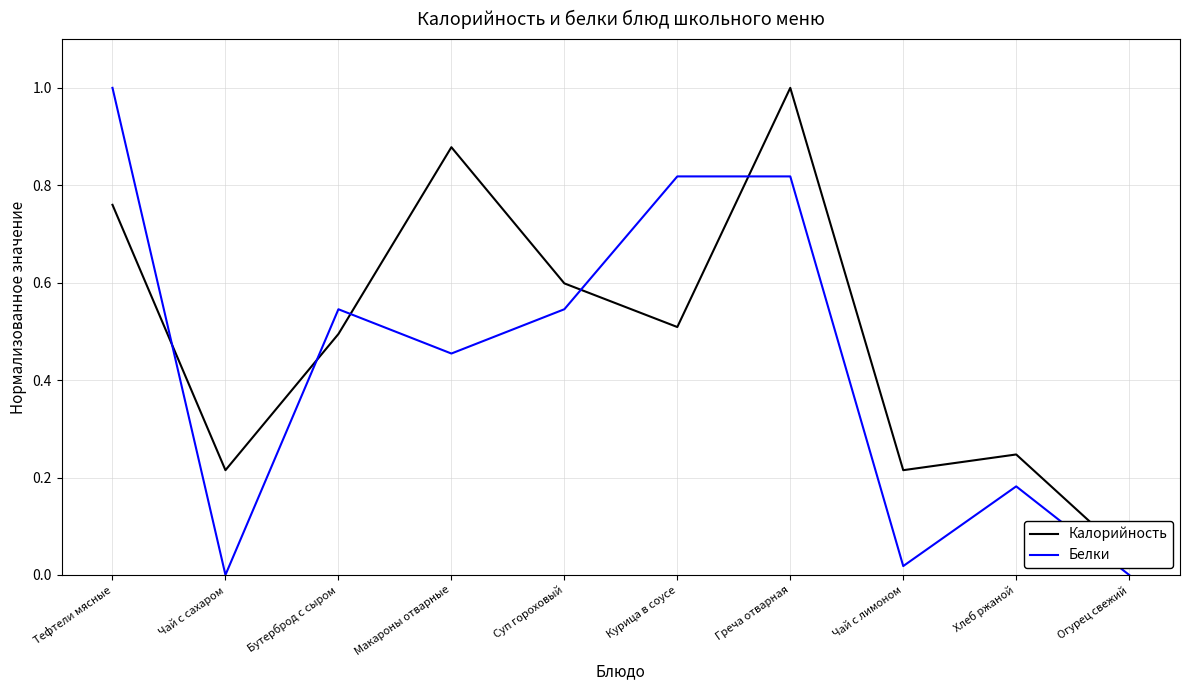

In Калорийность, how many points are higher than both neighbors (excluding endpoints)?

3